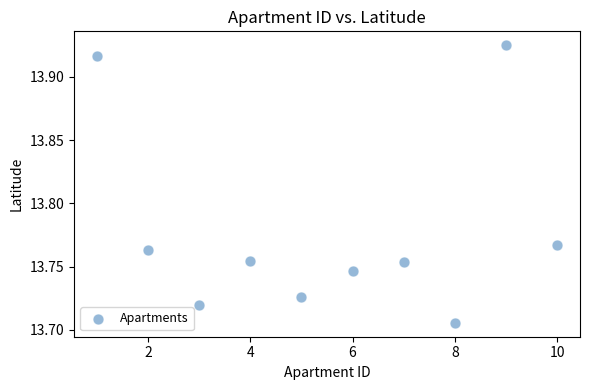

What is the average X value?

5.5